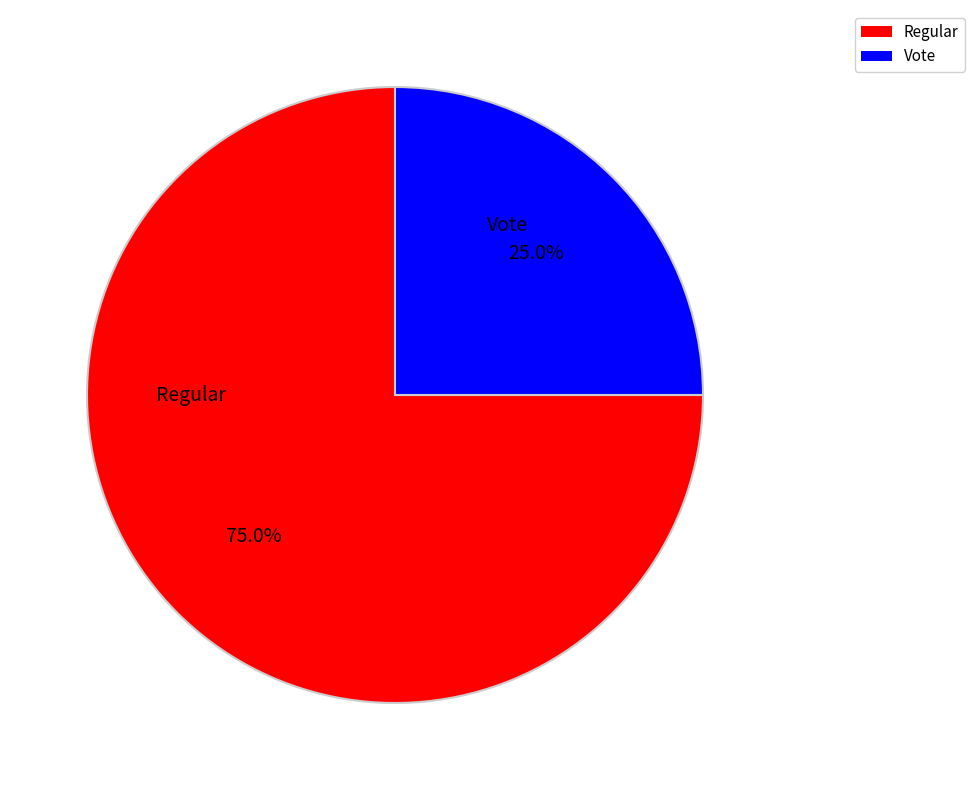

True or false: Regular accounts for 75% of the total.

True